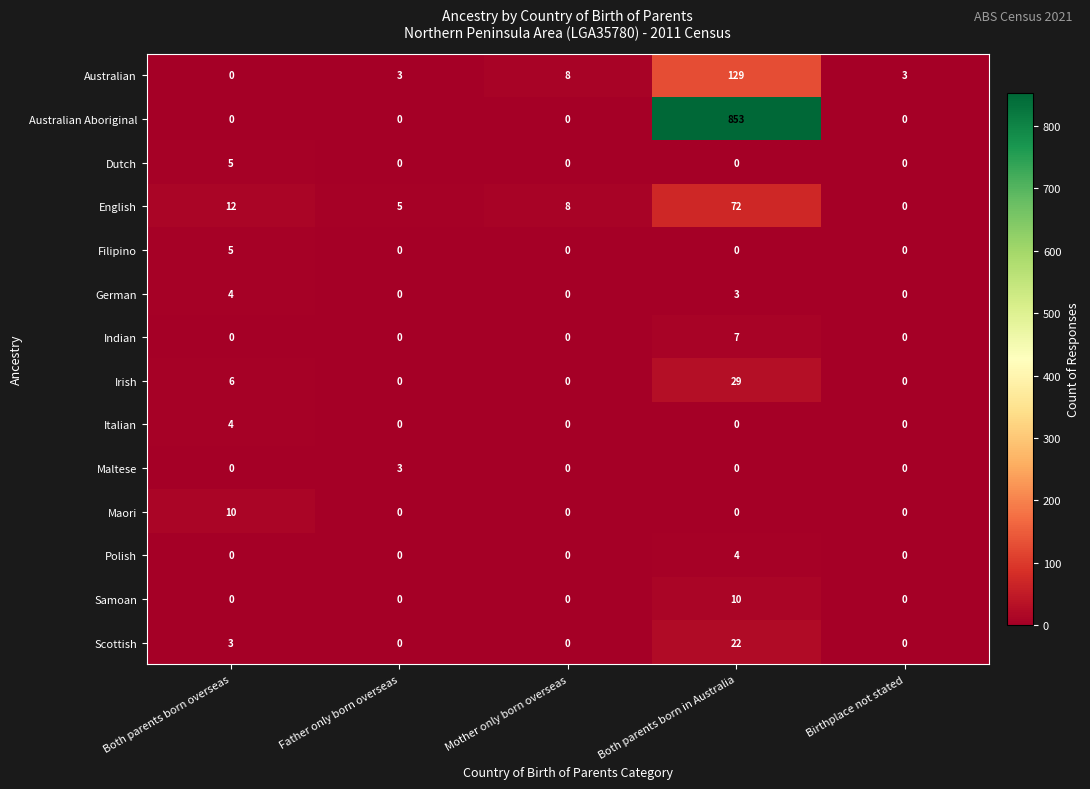

How many Maori values are between 0 and 1?

4